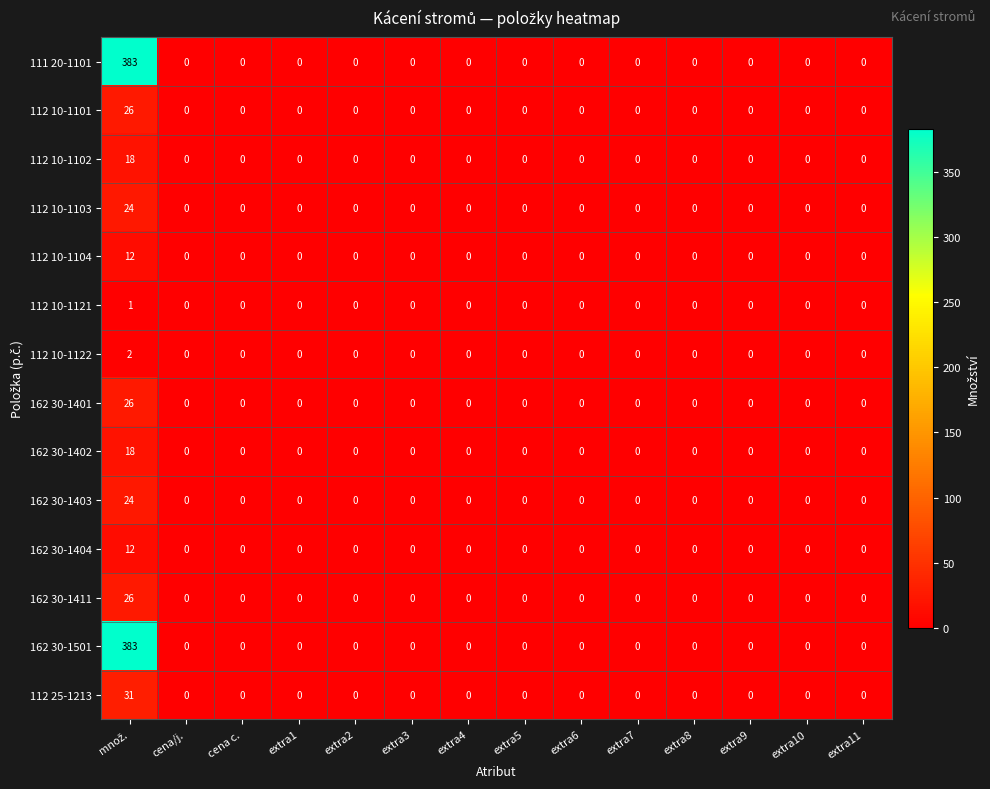

The 162 30-1404 series shows 0 at extra6. True or false?

True